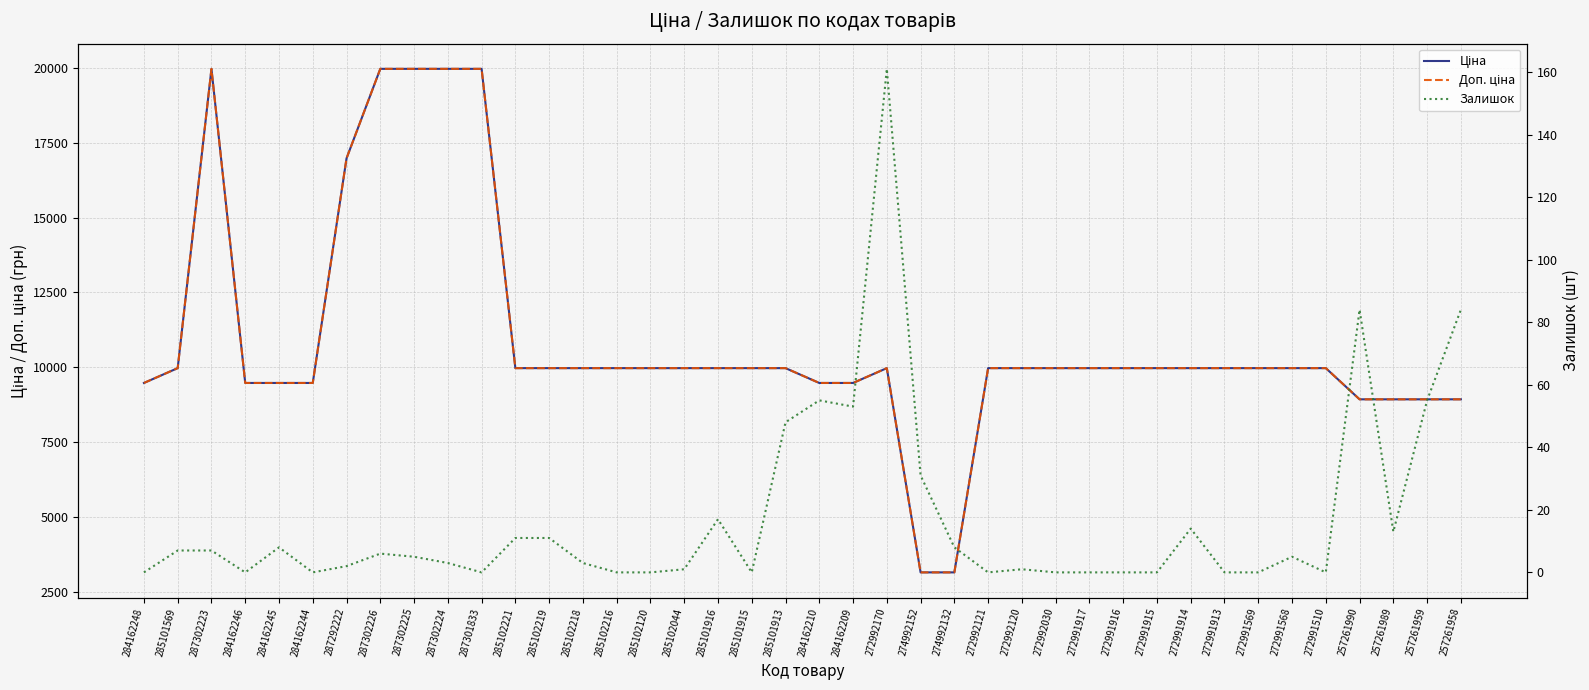

Between 285102216 and 287302225, which is larger?

287302225